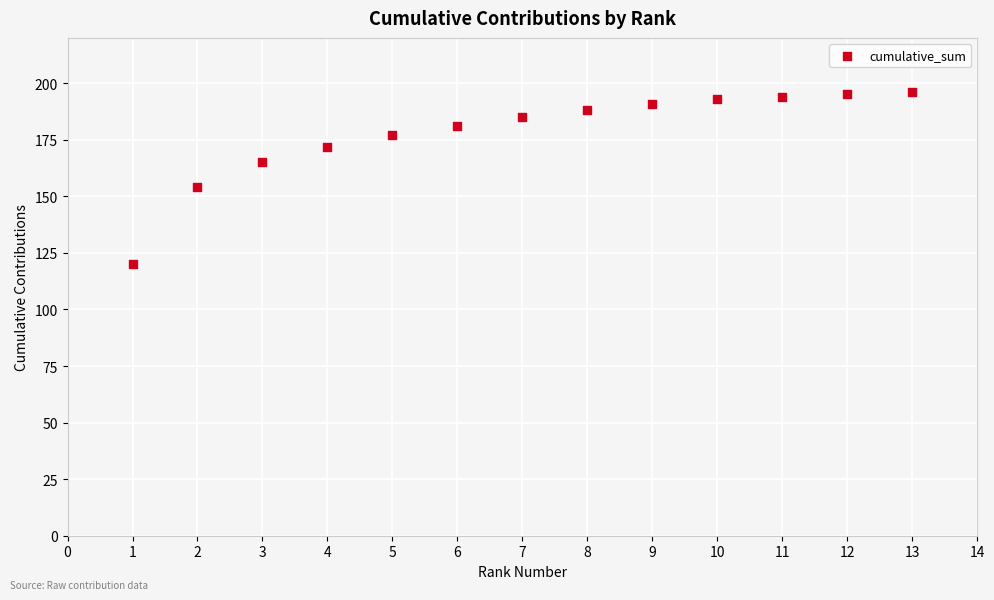

What is the range of Y values (max minus min)?

76